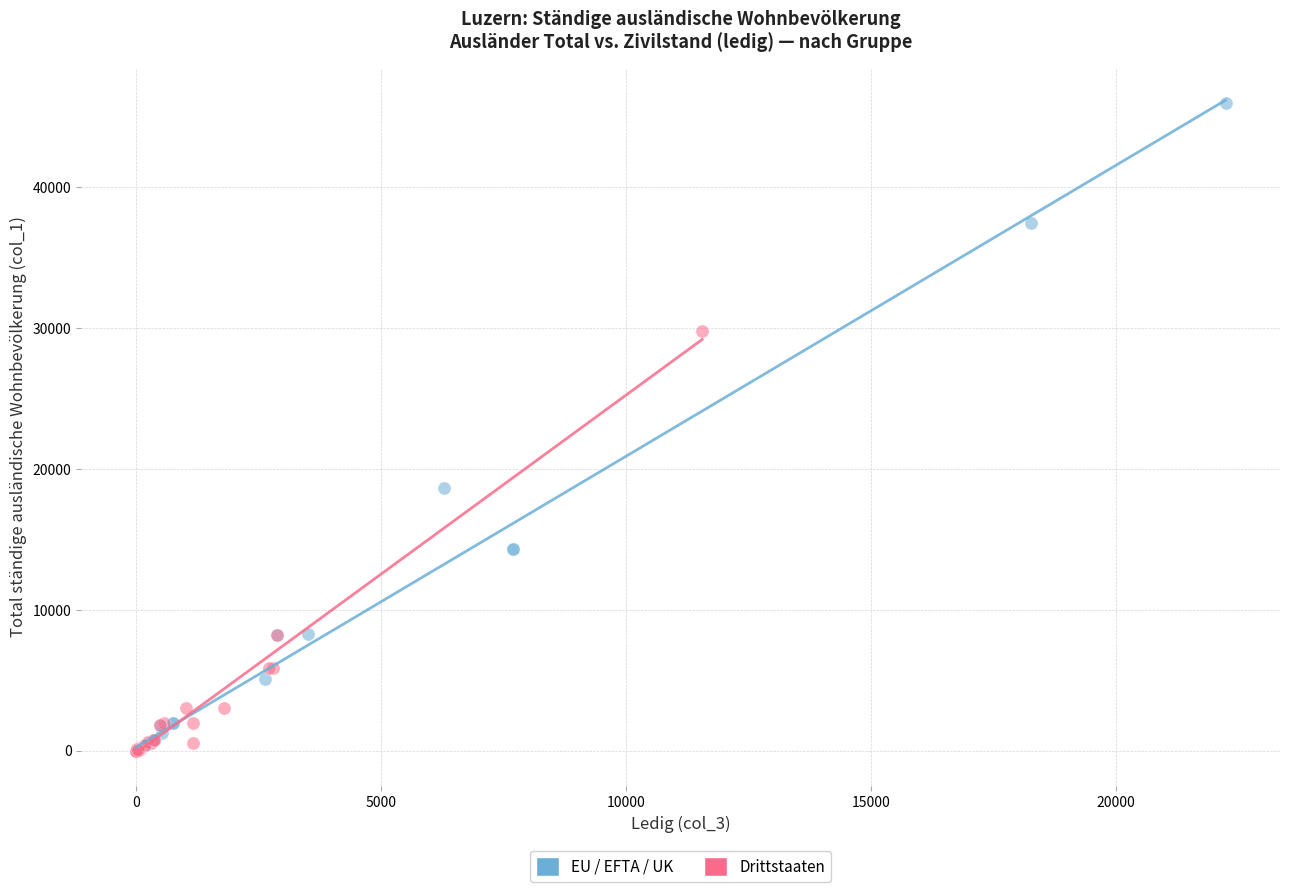

Which series reaches the maximum Y coordinate?

EU / EFTA / UK